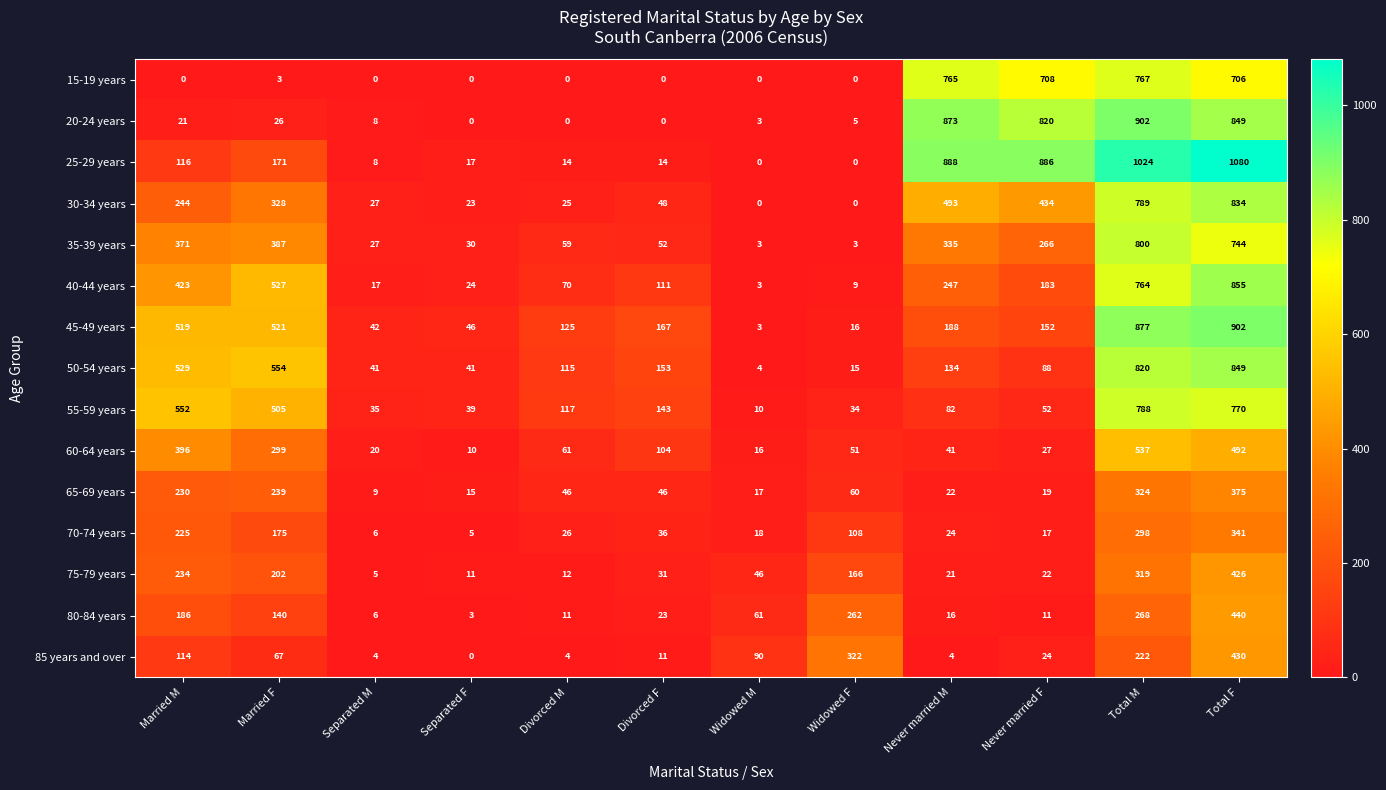

What is the total value across all series at Never married F?

3709